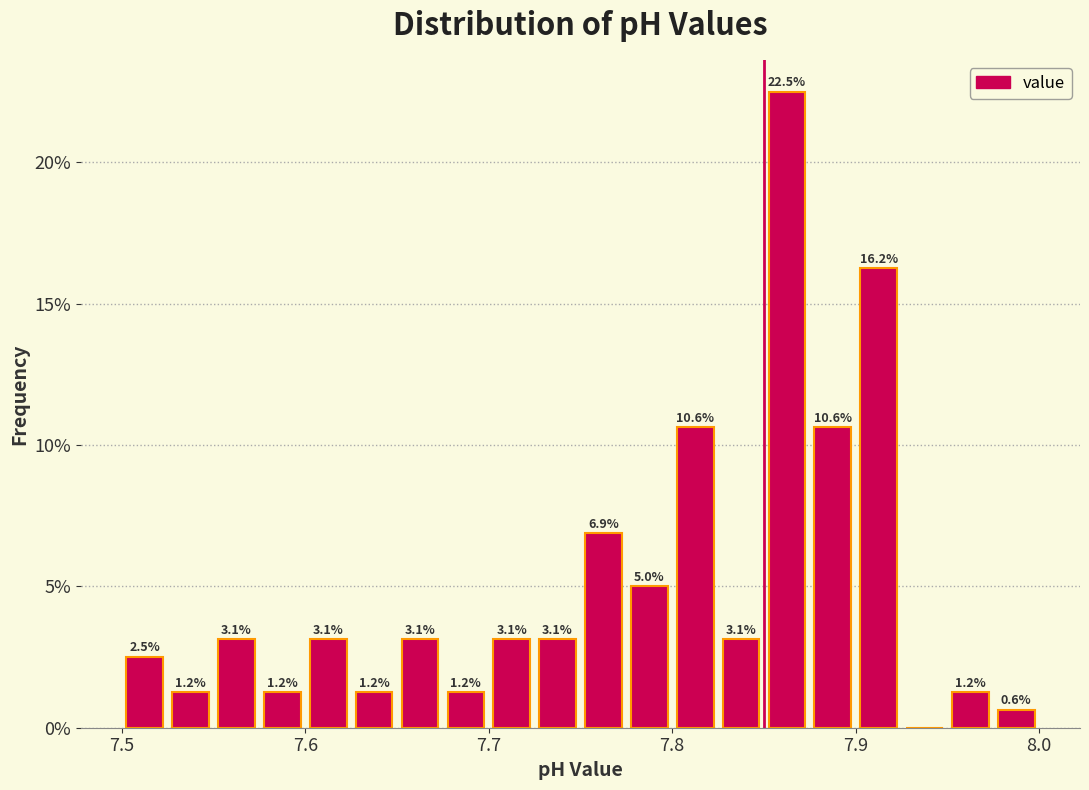

Read against the x-axis, roughly where is the centre of the tallest bar?

7.86